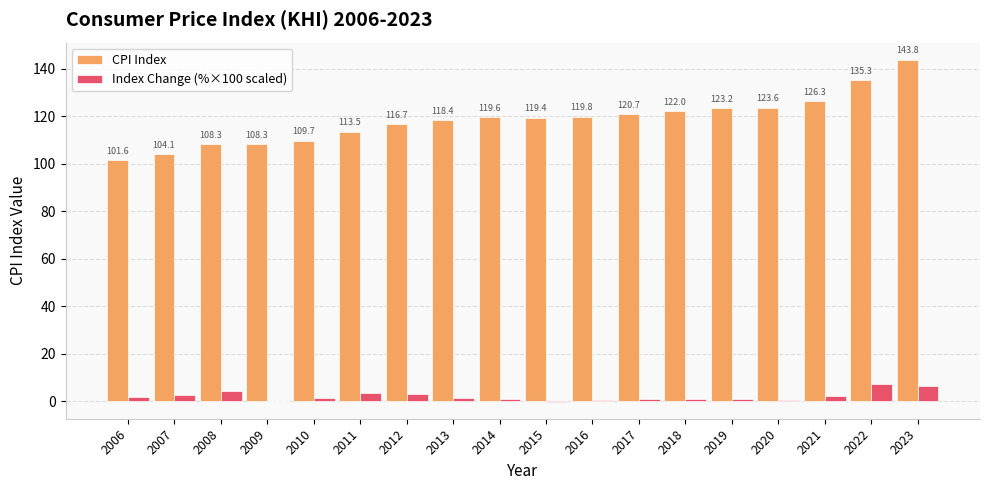

How many groups of bars are there?

18